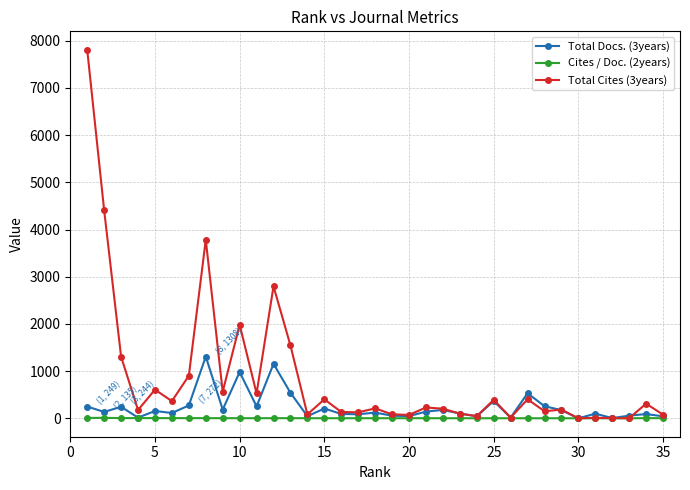

Which series has the widest spread of values?

Total Cites (3years)